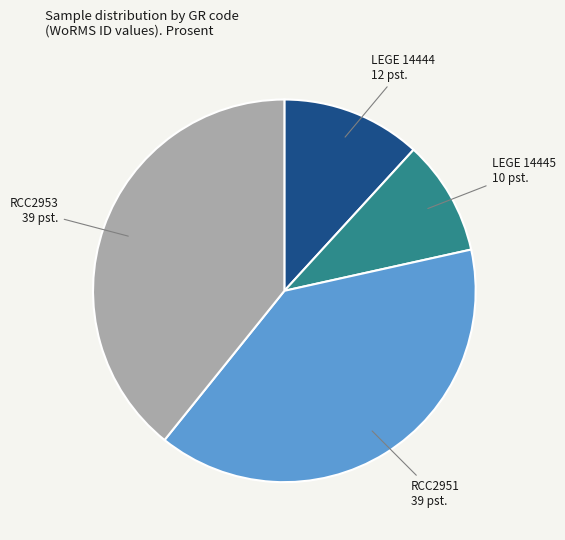

Does any single category account for the majority?

No